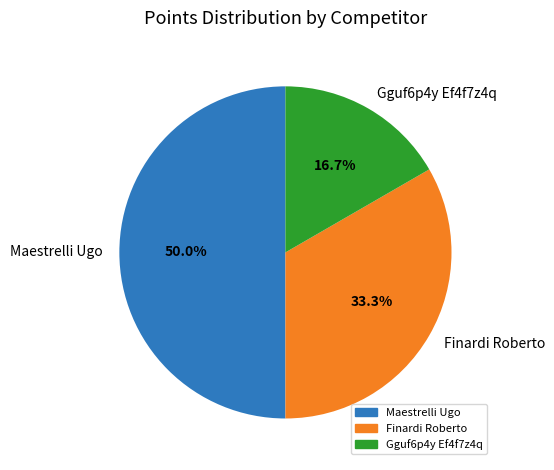

What percentage is the Finardi Roberto slice, to the nearest percent?

33%